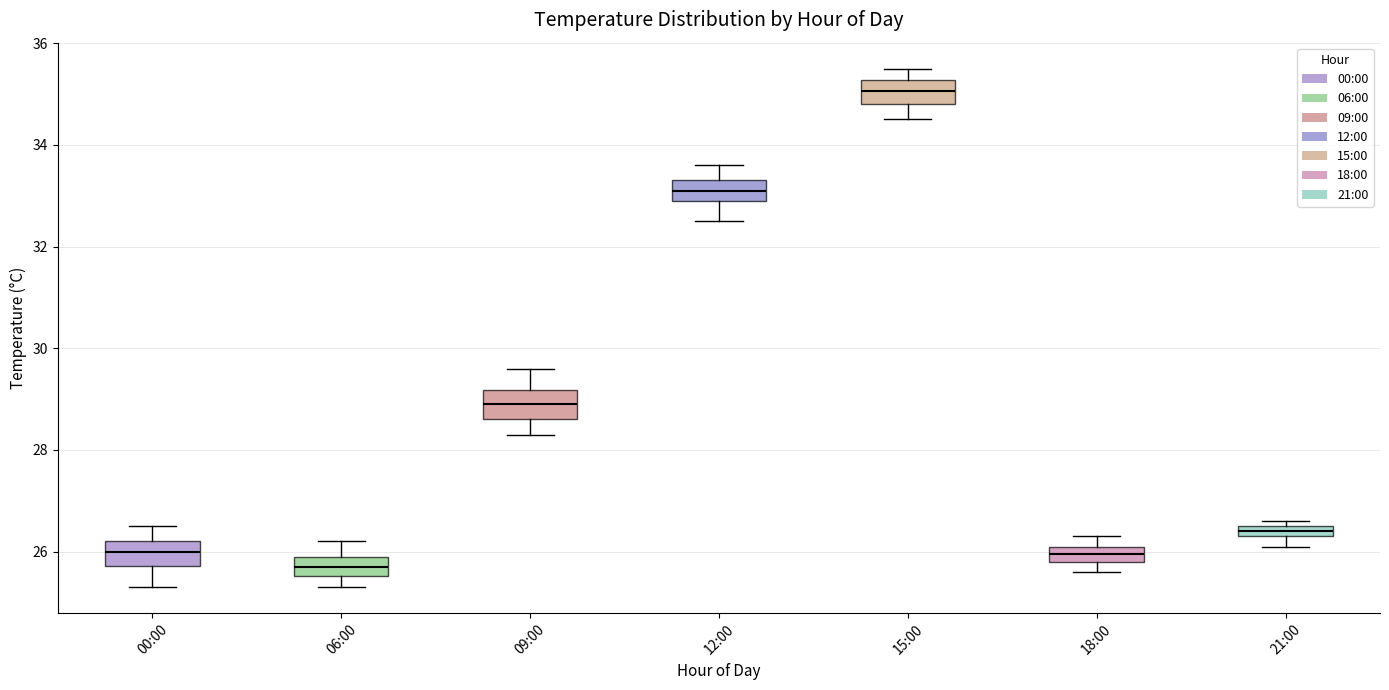

Which box has the highest median line?

15:00